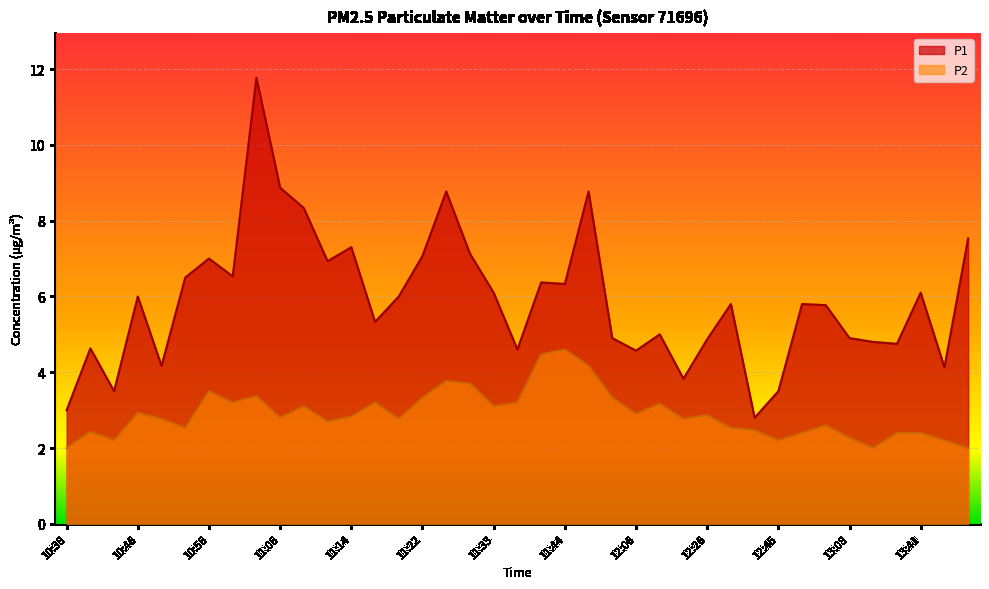

What is the lowest value of the P1 series?

2.8